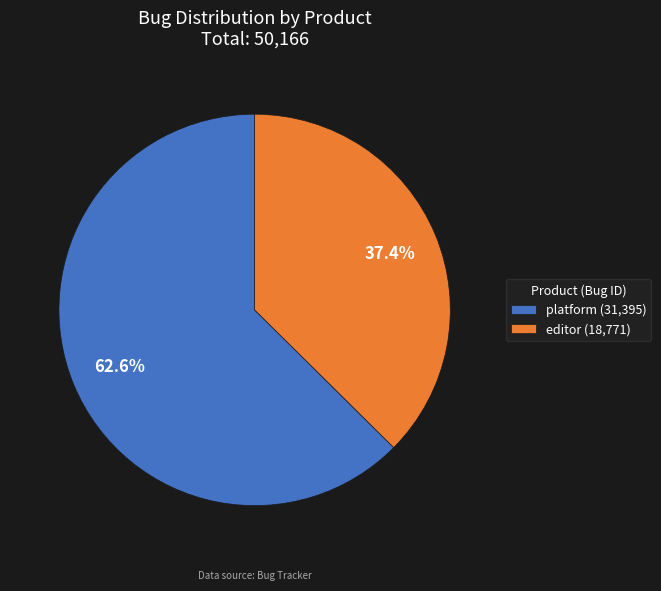

Which slice represents more than half of the pie?

platform